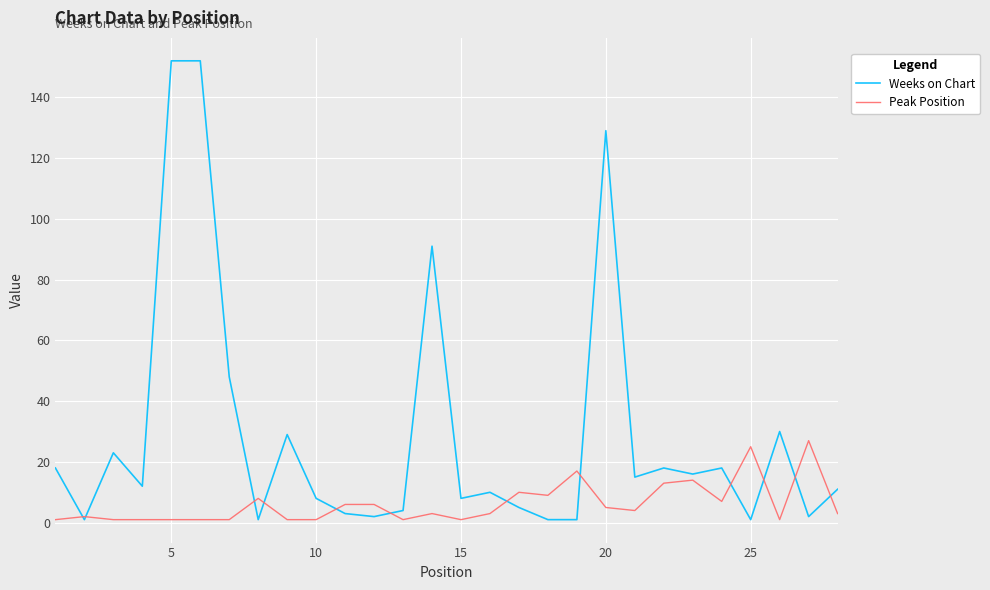

Rank the series by their maximum value, from lowest to highest.

Peak Position, Weeks on Chart